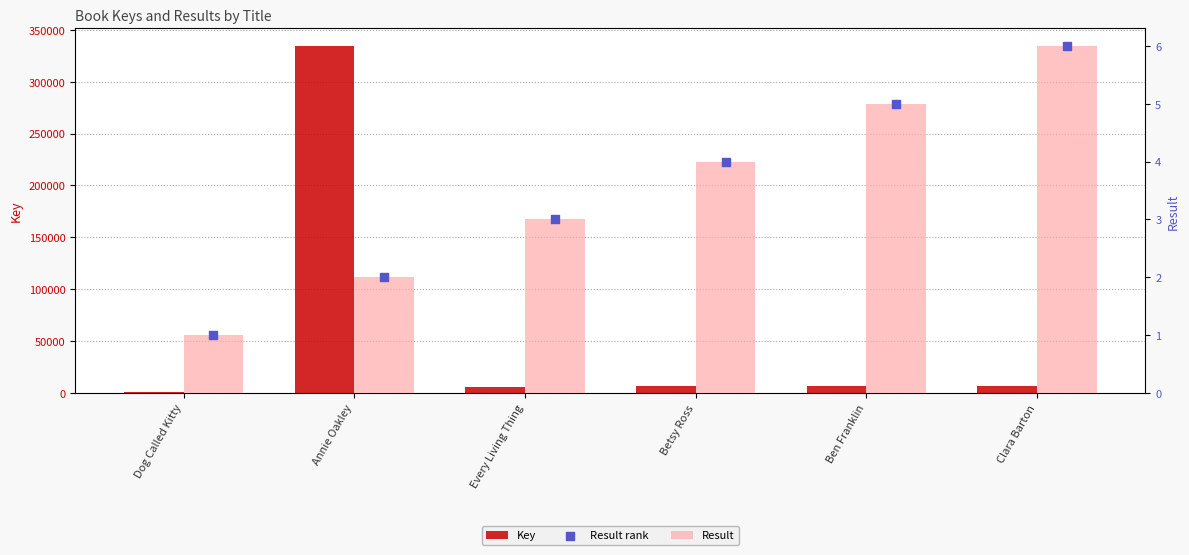

Is the value of Result at Clara Barton greater than the value of Result rank at Ben Franklin?

Yes